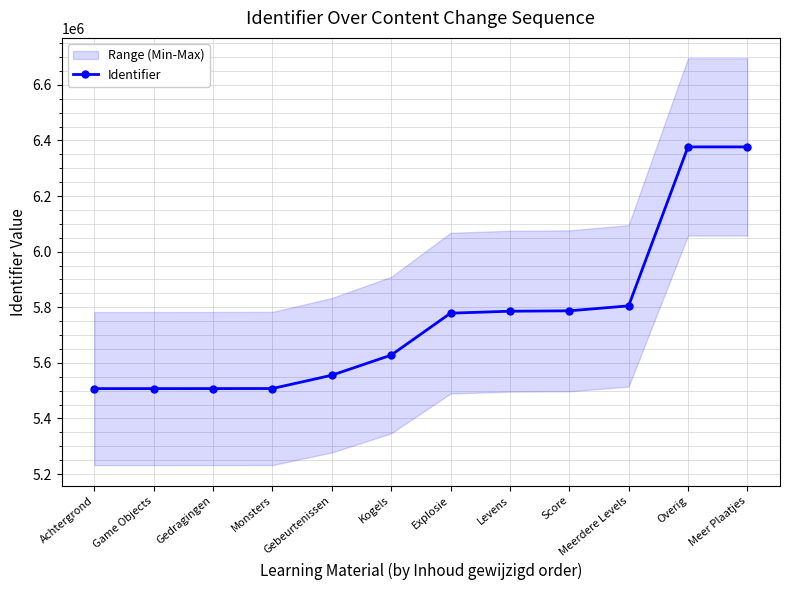

The chart shows a value of 6376735 at Overig. True or false?

True